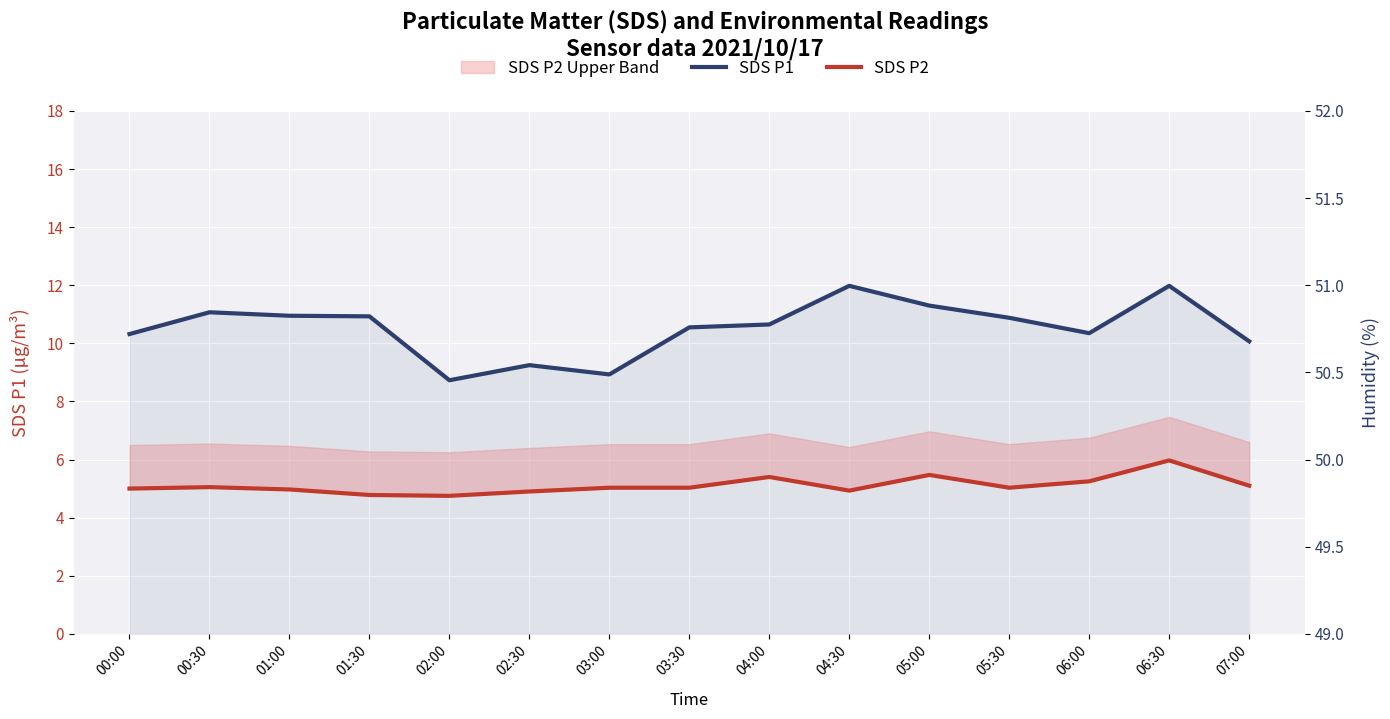

In SDS P2, how many points are lower than both neighbors (excluding endpoints)?

3